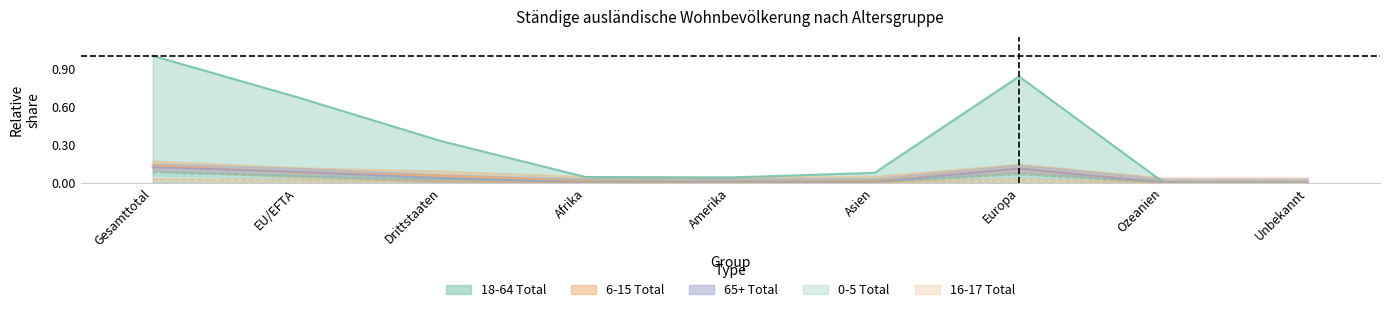

Reading right to left, extract all data points from this chart.

18-64 Total: 0.0	0.0	0.8	0.1	0.0	0.0	0.3	0.7	1.0
6-15 Total: 0.0	0.0	0.1	0.0	0.0	0.0	0.1	0.1	0.1
65+ Total: 0.0	0.0	0.1	0.0	0.0	0.0	0.0	0.1	0.1
0-5 Total: 0.0	0.0	0.1	0.0	0.0	0.0	0.0	0.0	0.1
16-17 Total: 0.0	0.0	0.0	0.0	0.0	0.0	0.0	0.0	0.0